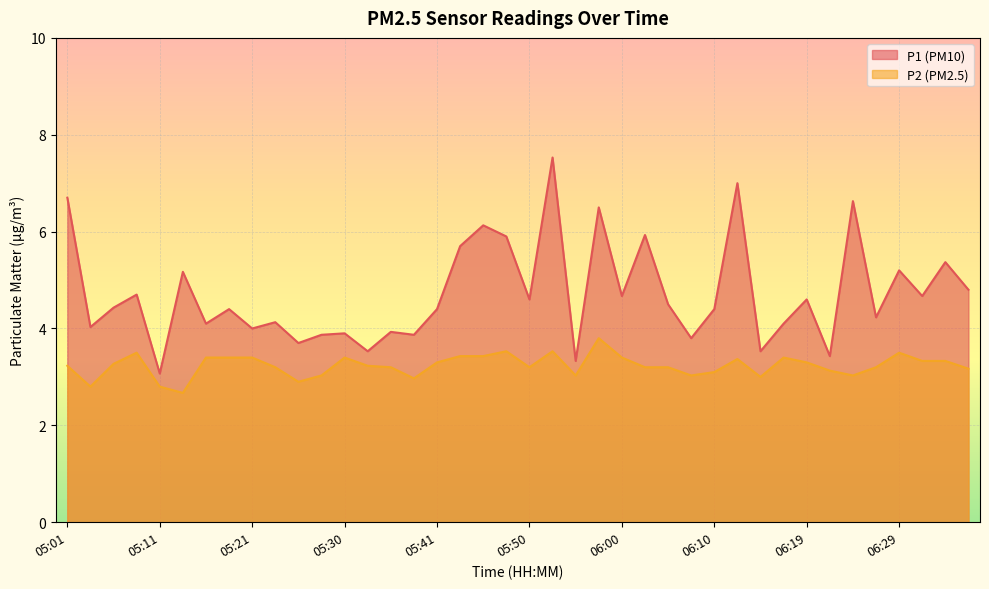

True or false: P1 has more than 1 interior local peaks.

True